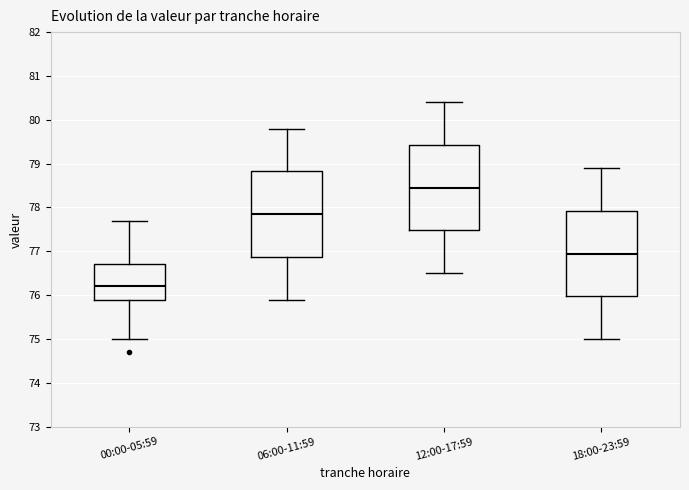

Where does the median line of the box for 18:00-23:59 sit on the y-axis? The values are not printed on the chart, so give them approximately, as read against the axis.

77.0